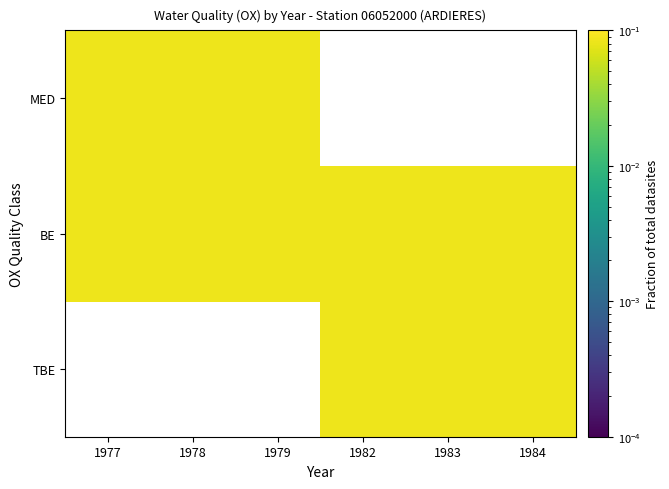

How many values in the TBE series exceed 0?

3